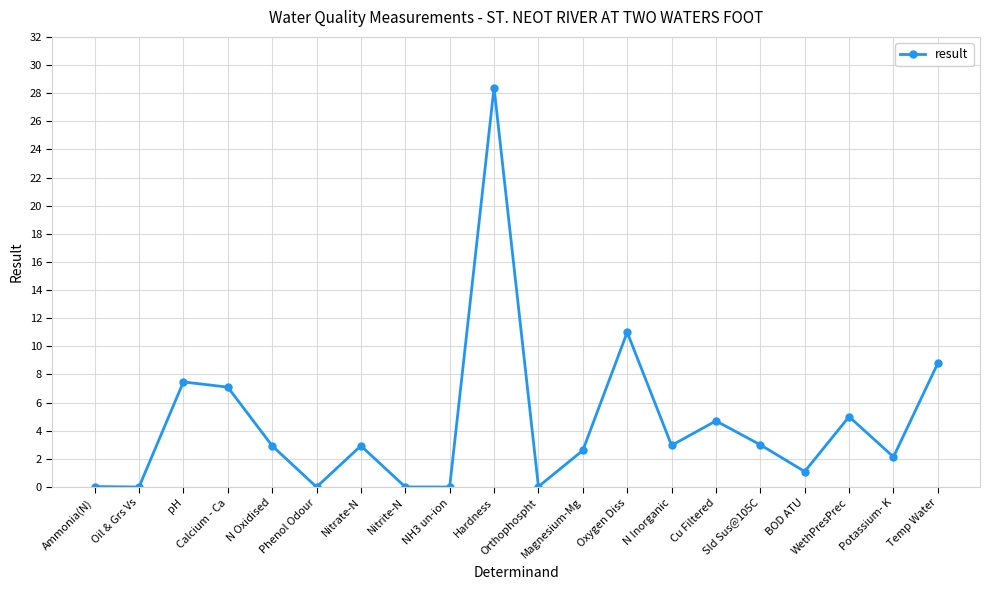

What is the ratio of the value at N Oxidised to the value at Hardness?

0.1